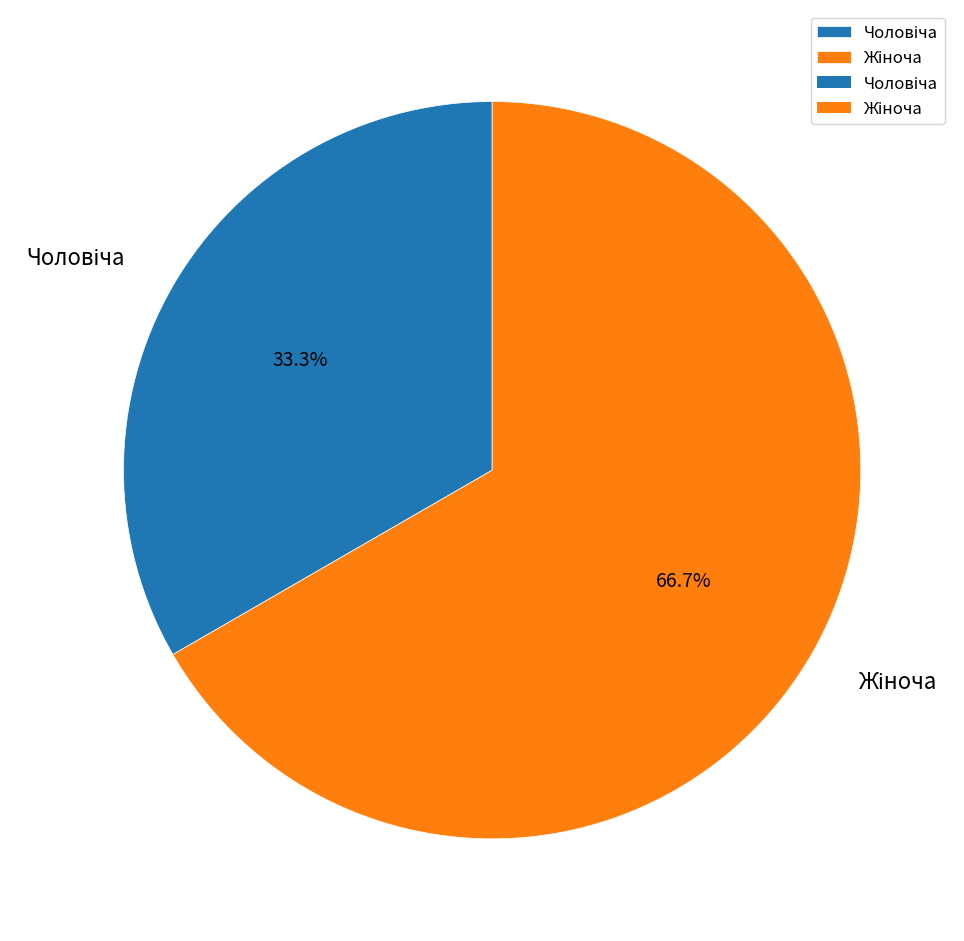

Does any single category account for the majority?

Yes